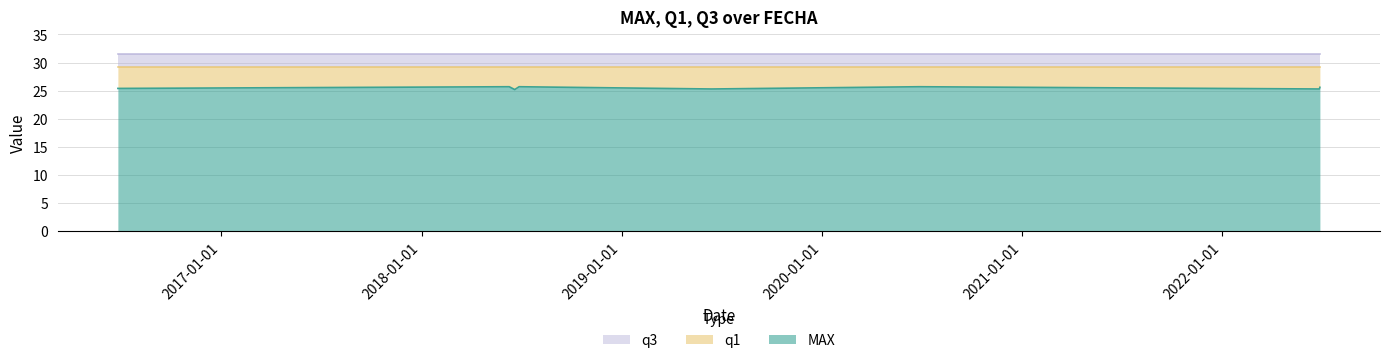

True or false: MAX and q3 intersect in this chart.

False